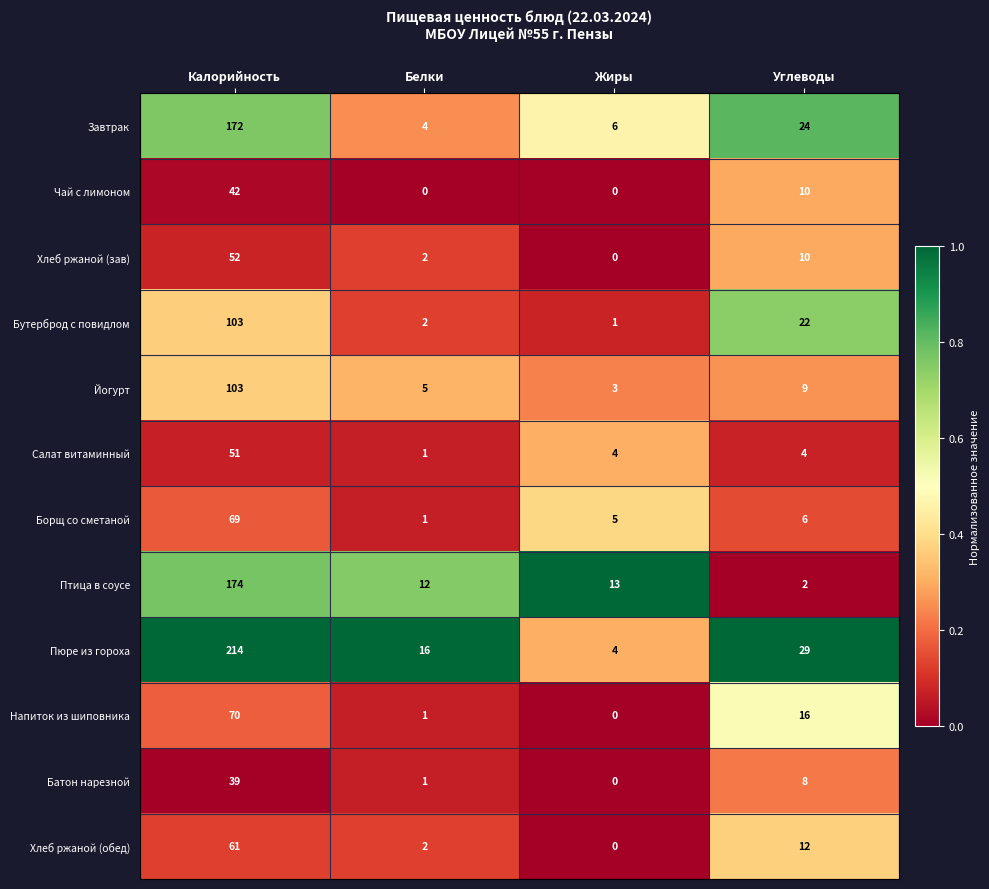

Is it true that Хлеб ржаной (обед) equals 0 at Жиры?

True